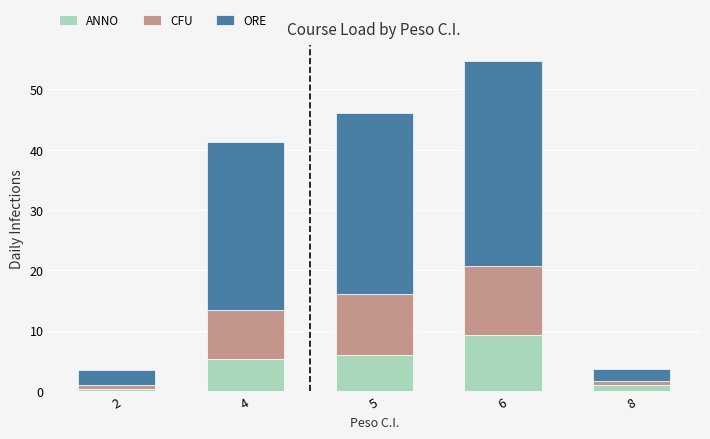

Reading left to right, what are the values for ANNO?

2=0.3	4=5.3	5=6.0	6=9.3	8=1.0